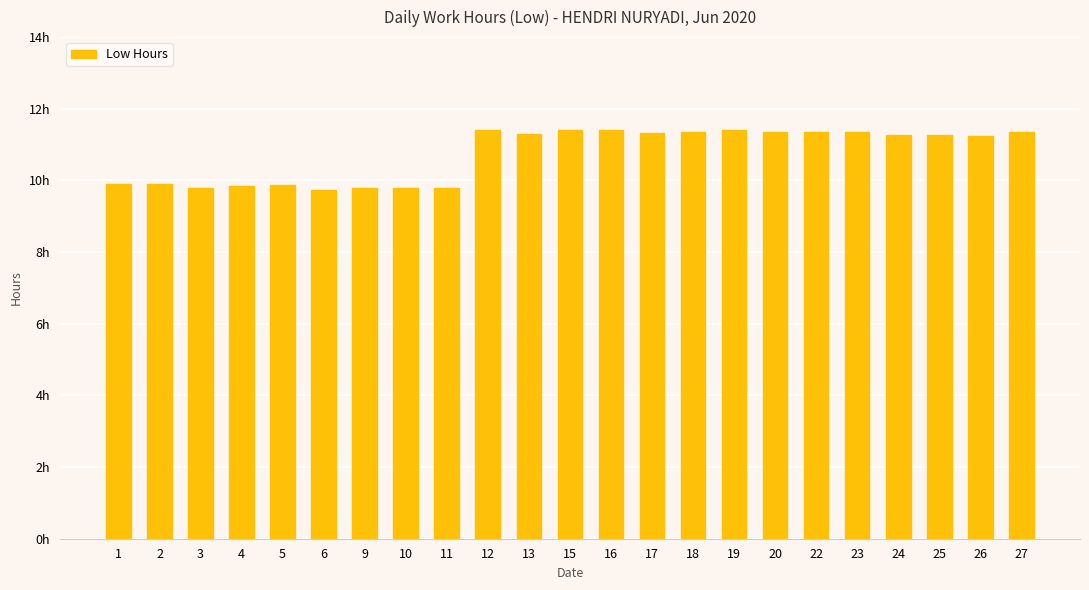

Reading left to right, what are all the values shown in this chart?

1=9.9	2=9.9	3=9.8	4=9.8	5=9.9	6=9.7	9=9.8	10=9.8	11=9.8	12=11.4	13=11.3	15=11.4	16=11.4	17=11.3	18=11.4	19=11.4	20=11.4	22=11.4	23=11.4	24=11.3	25=11.3	26=11.2	27=11.3